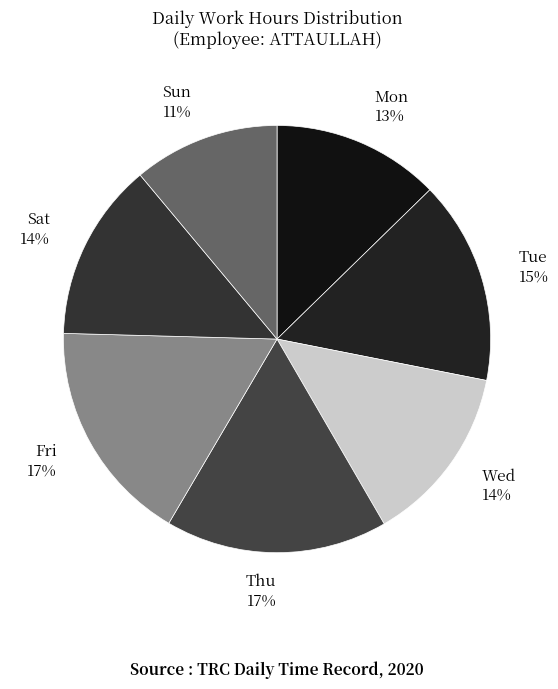

How many slices are in this pie chart?

7